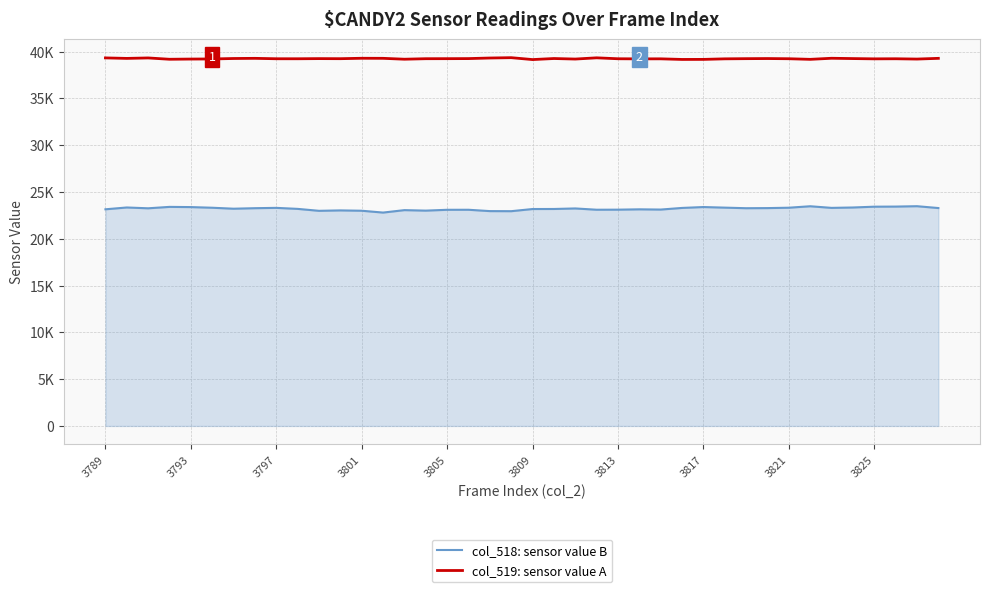

What are all the series names shown in the legend?

col_518: sensor value B, col_519: sensor value A